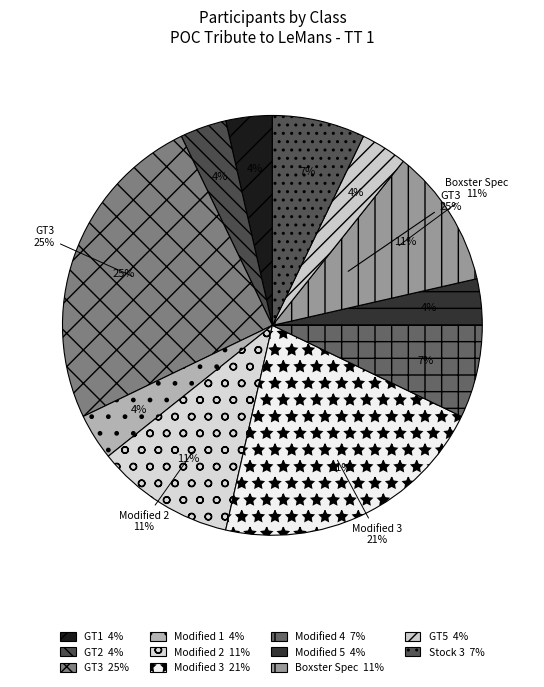

Rank the categories by value from highest to lowest.

GT3, Modified 3, Modified 2, Boxster Spec, Modified 4, Stock 3, GT1, GT2, Modified 1, Modified 5, GT5